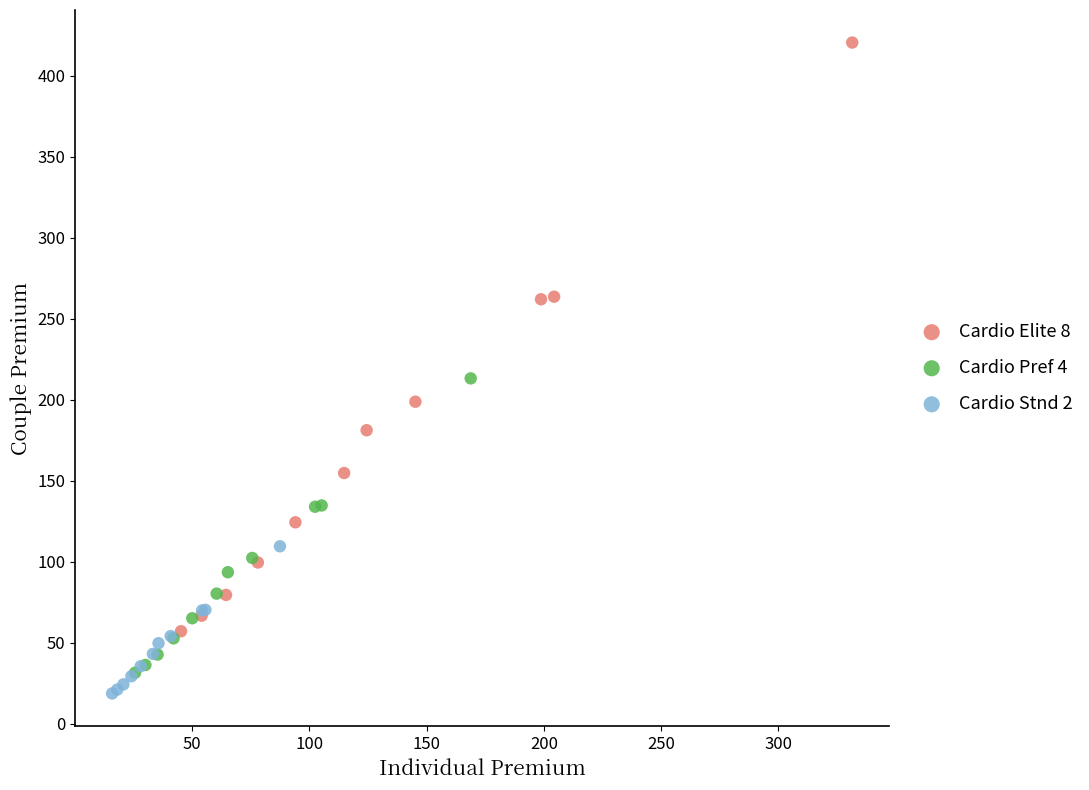

Which series has the largest Y range (max minus min)?

Cardio Elite 8